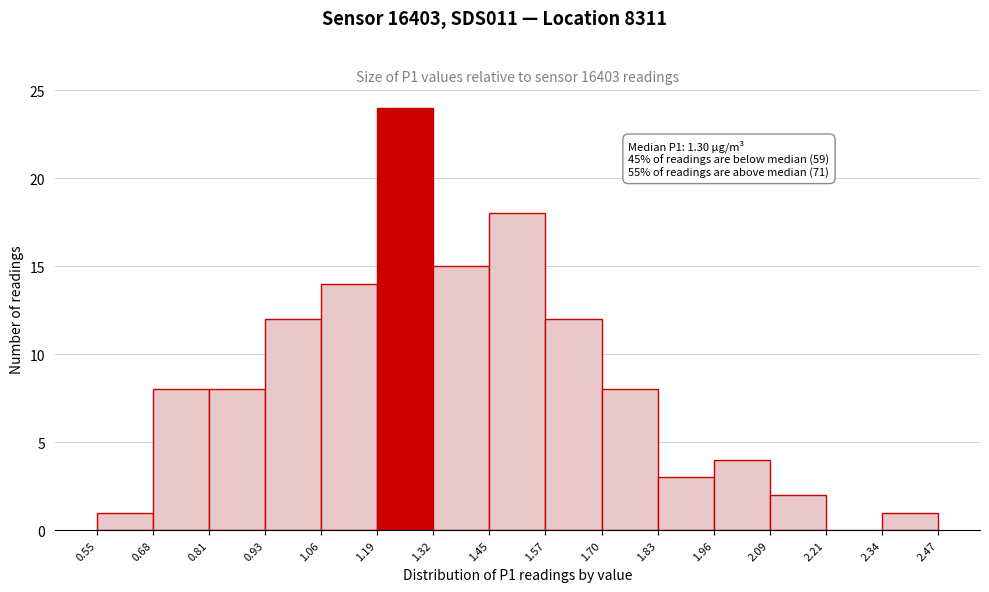

Over which range of the x-axis is the bar tallest?

1.19 to 1.32